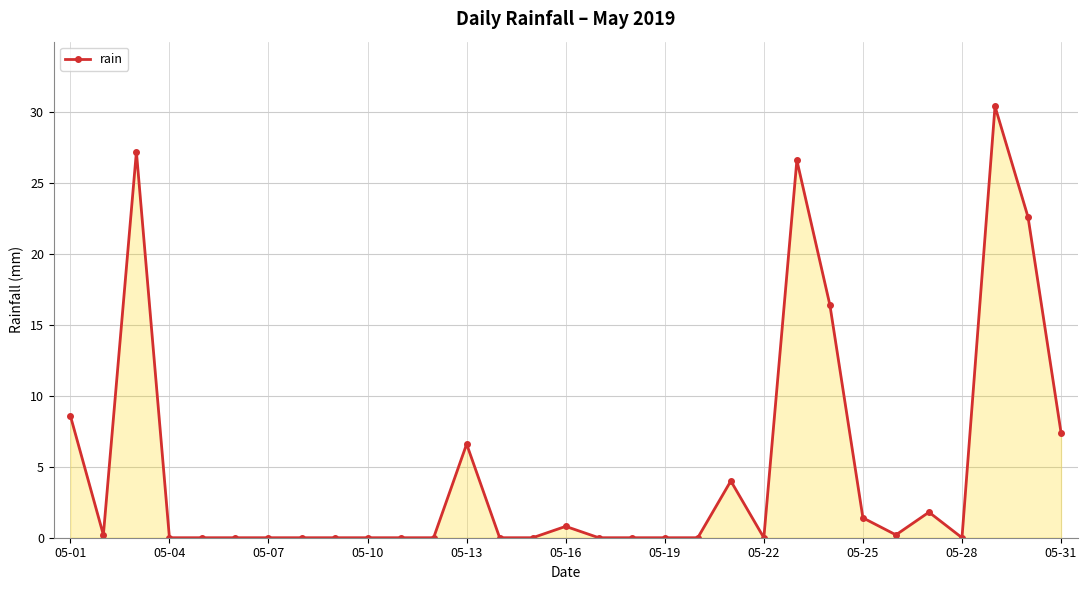

What is the greatest value displayed?

30.4